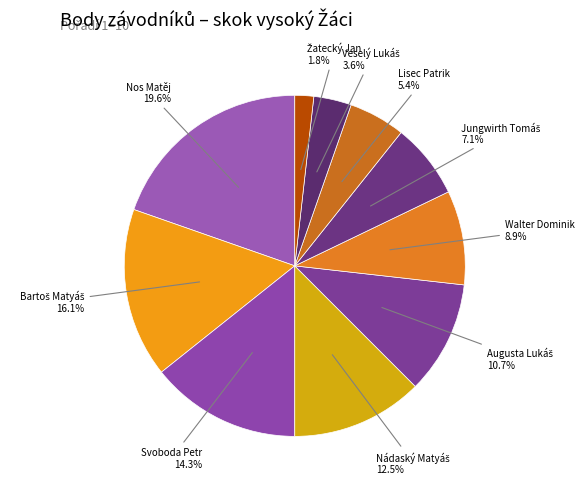

Does any single category account for the majority?

No